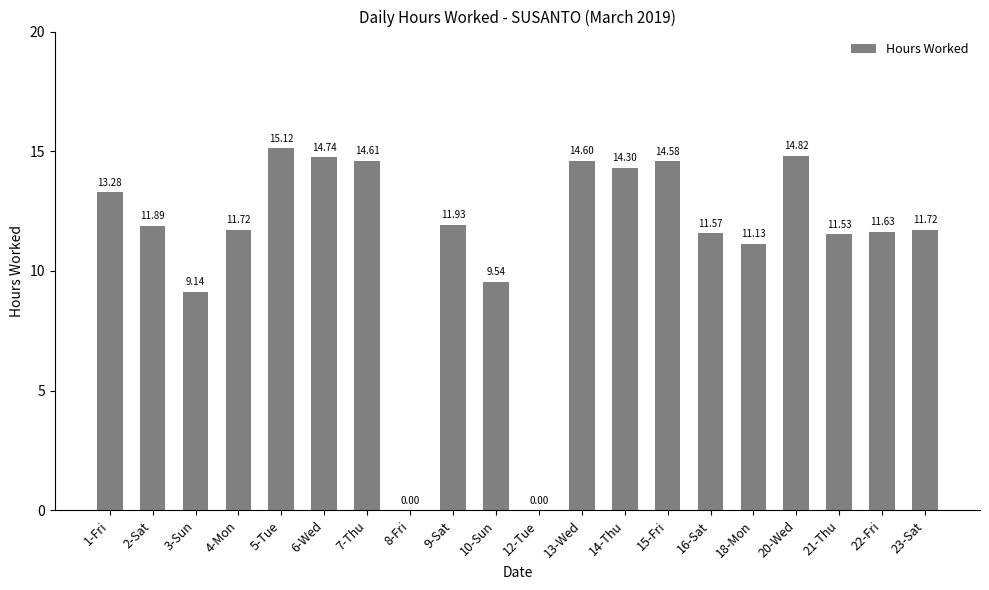

Between 12-Tue and 16-Sat, which is larger?

16-Sat